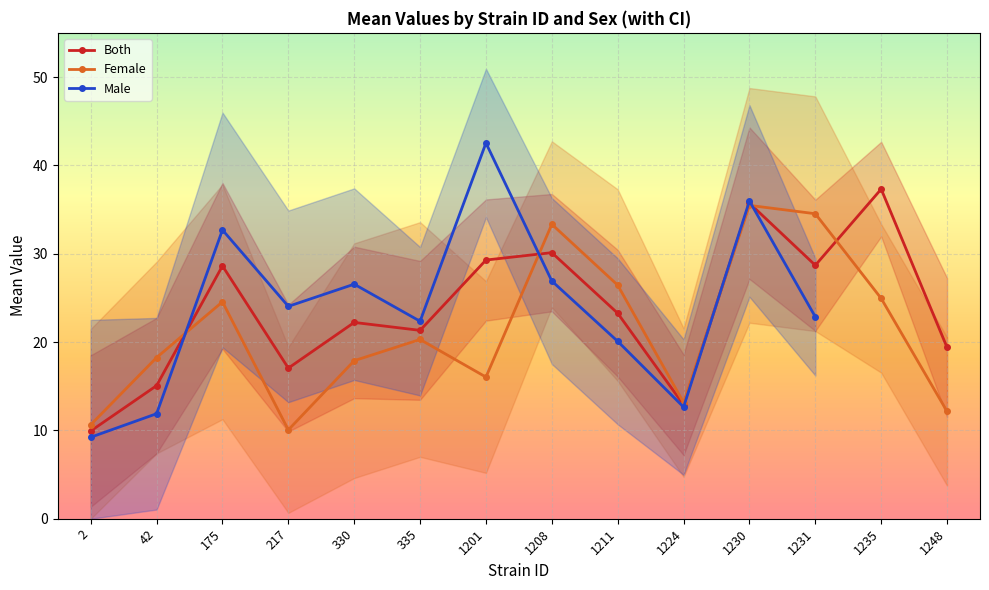

At which label is female closest to 22?

335